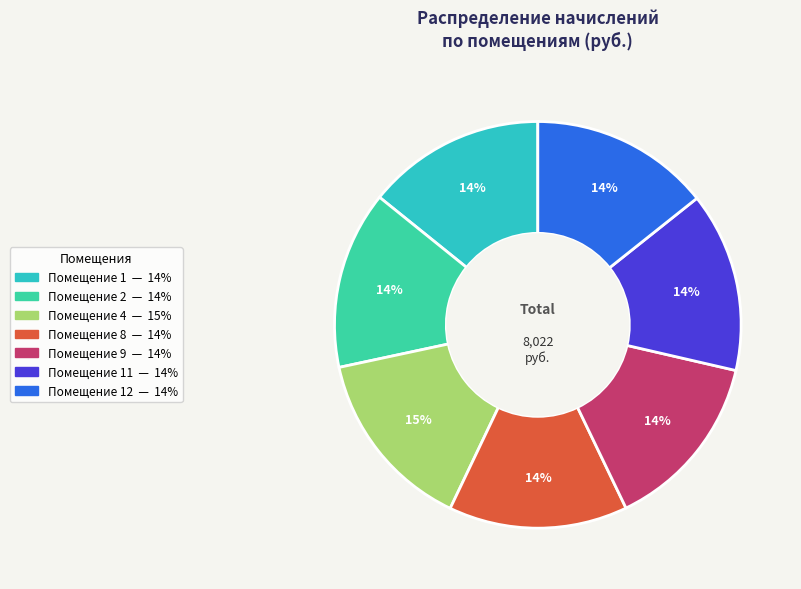

To the nearest percent, what is the average slice percentage?

14%